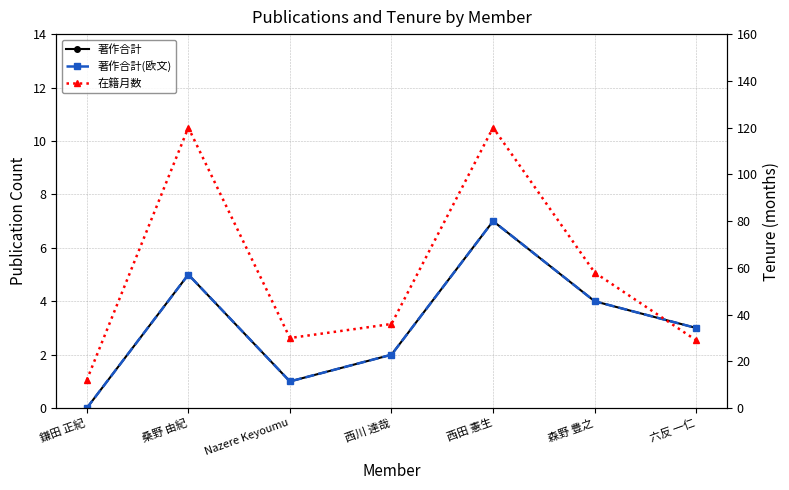

Where is 著作合計 nearest to the value 3?

六反 一仁